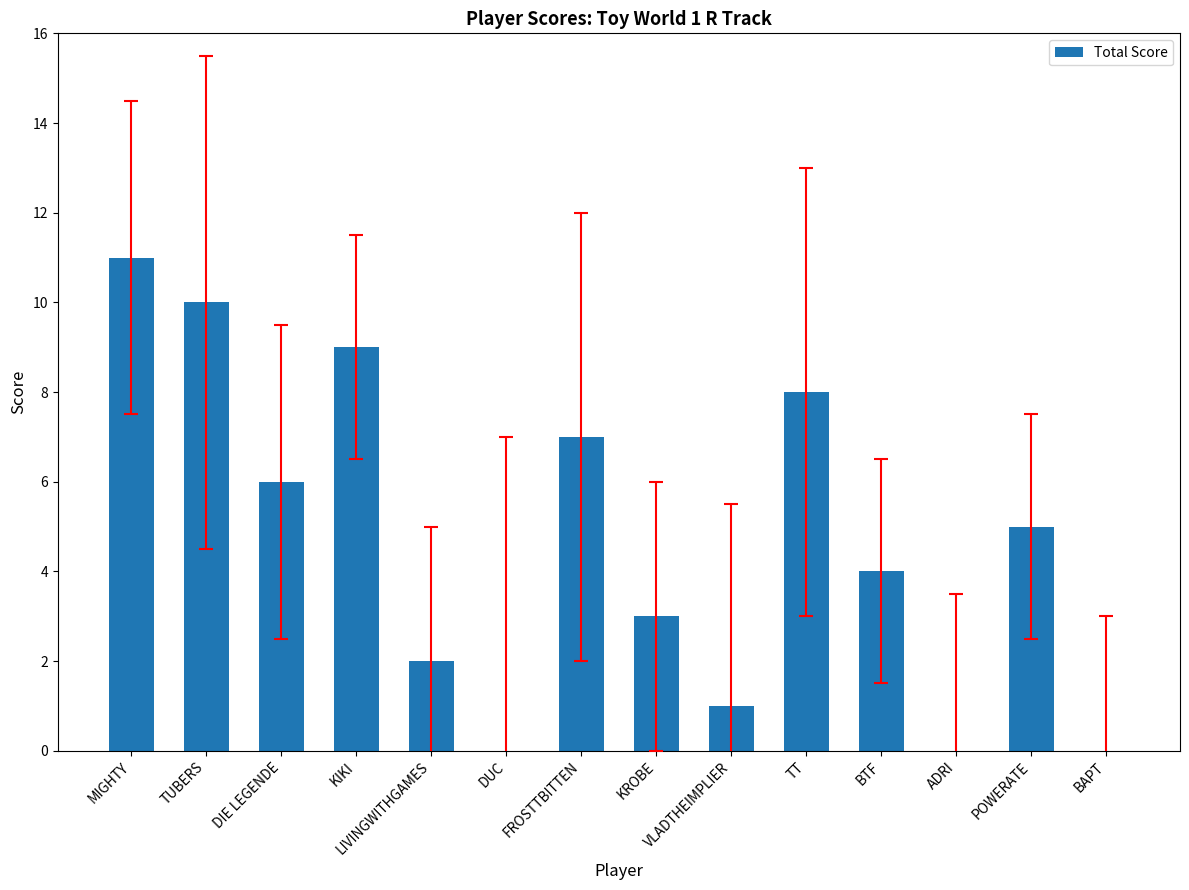

Which has a higher value, FROSTTBITTEN or KROBE?

FROSTTBITTEN